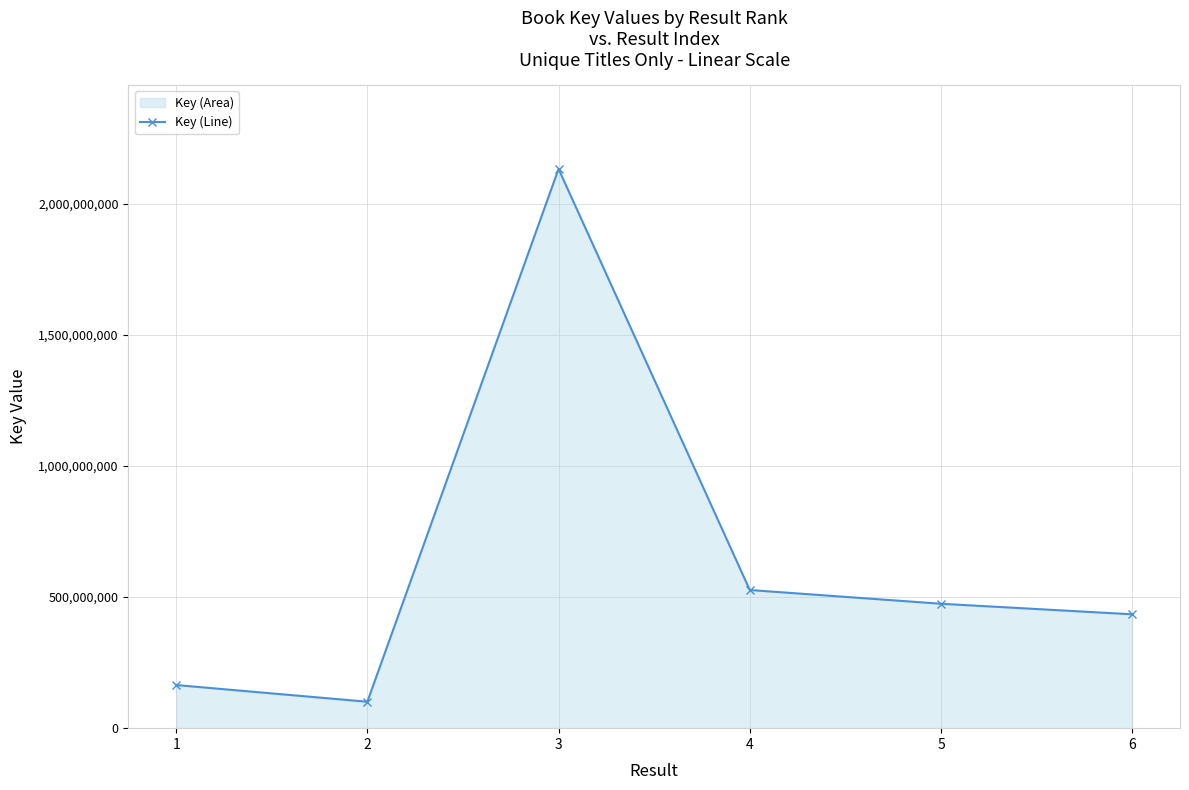

Is it true that the value at 3 is 684173242?

False